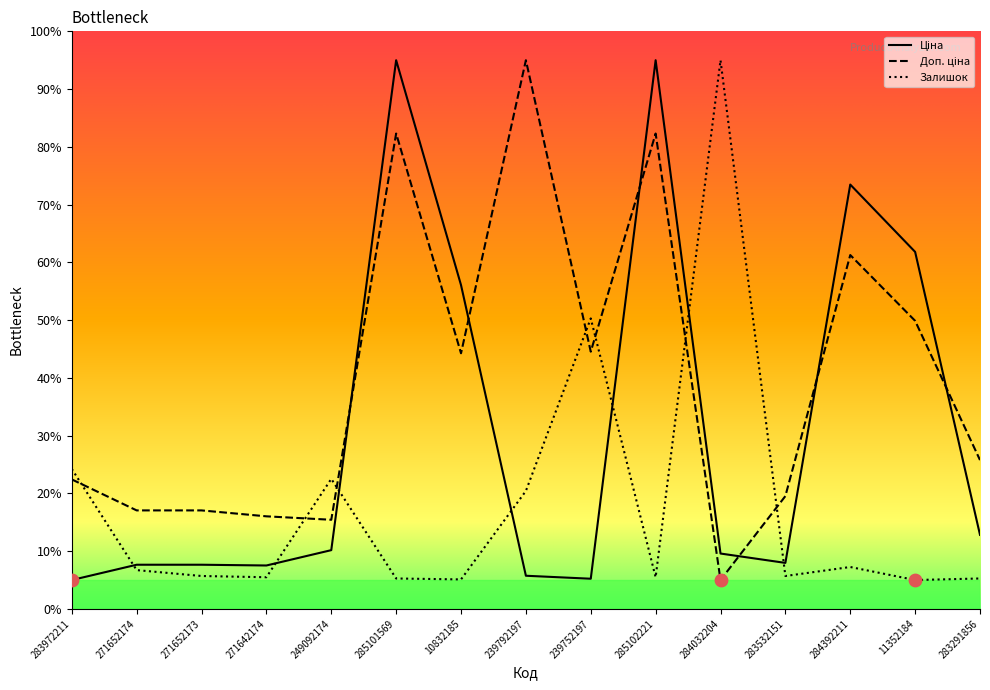

What is the total value across all series at 249092174?

48.1